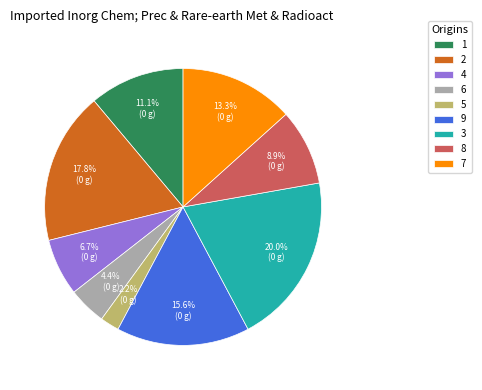

Rank the categories by value from highest to lowest.

3, 2, 9, 7, 1, 8, 4, 6, 5